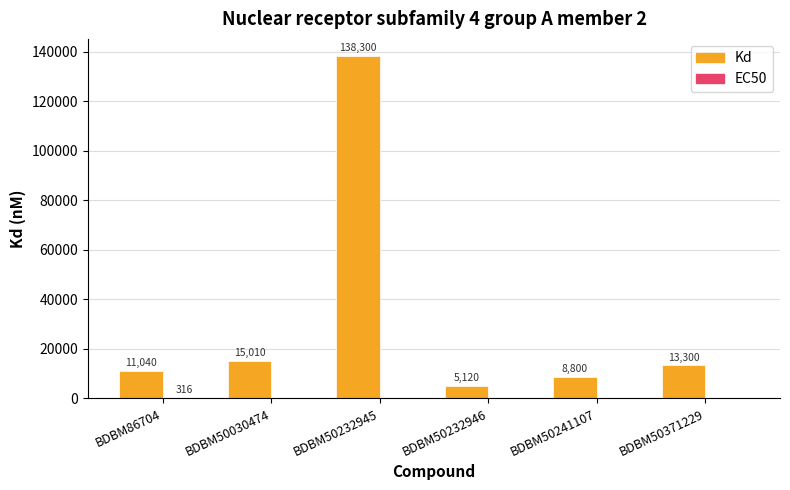

How many categories are shown in the chart?

6